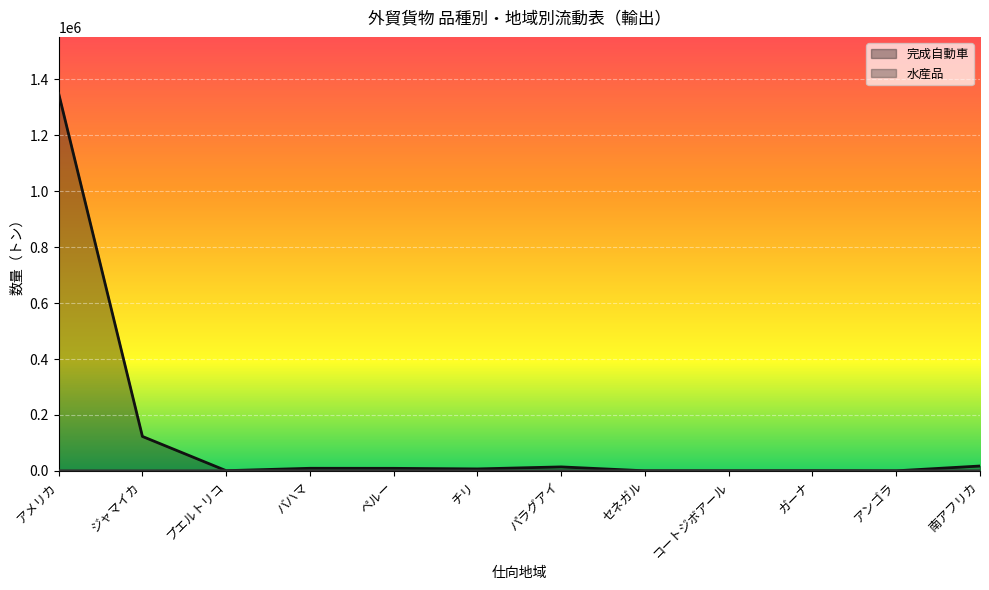

True or false: 水産品 and 完成自動車 cross at least once.

False